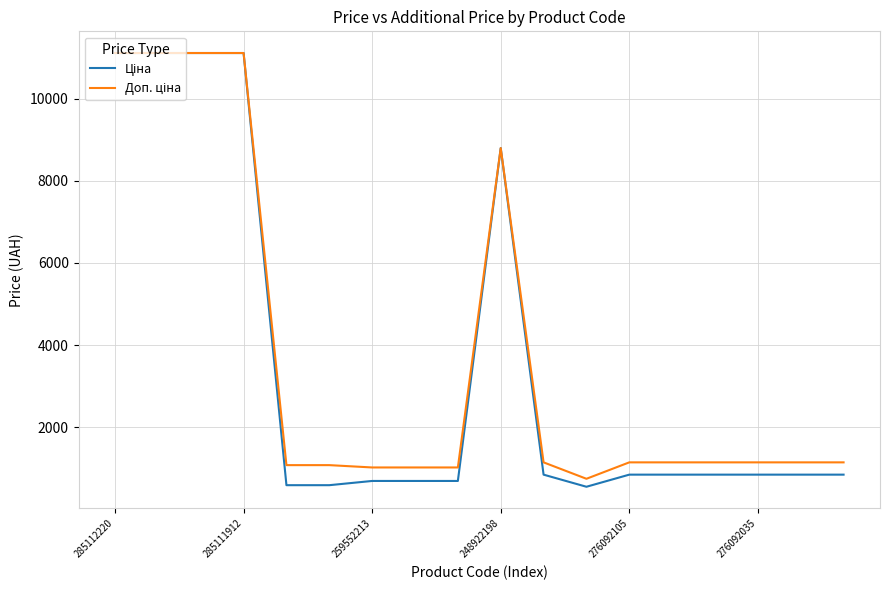

Reading left to right, transcribe all the data shown in this chart.

Ціна: 11113.6	11113.6	11113.6	11113.6	586.0	586.0	689.1	689.1	689.1	8797.6	842.8	547.8	842.8	842.8	842.8	842.8	842.8	842.8
Доп. ціна: 11113.6	11113.6	11113.6	11113.6	1074.5	1074.5	1017.8	1017.8	1017.8	8797.6	1142.1	742.0	1142.1	1142.1	1142.1	1142.1	1142.1	1142.1